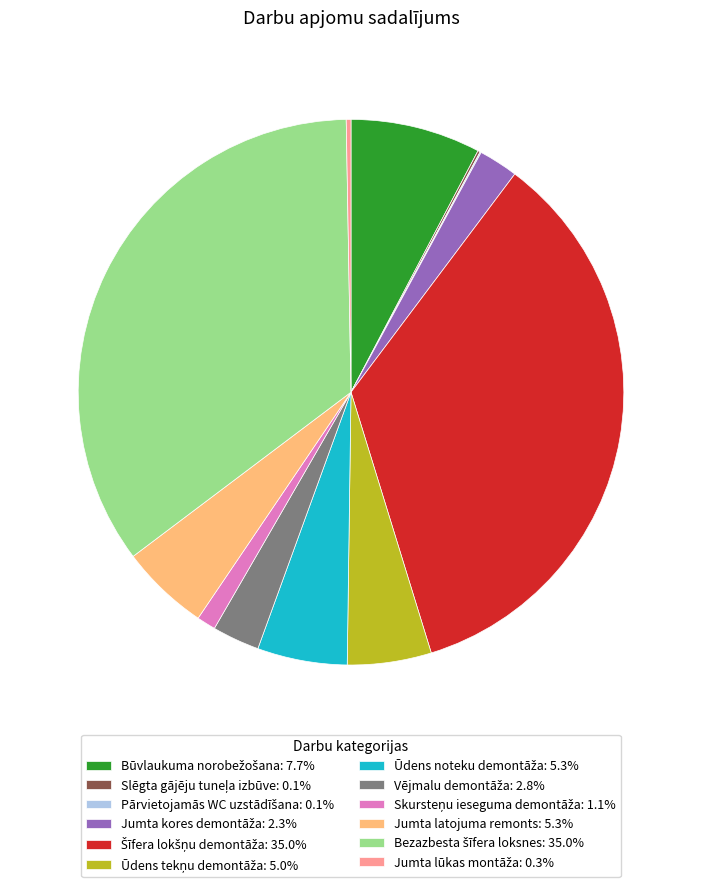

Is there any slice that represents more than half of the pie?

No